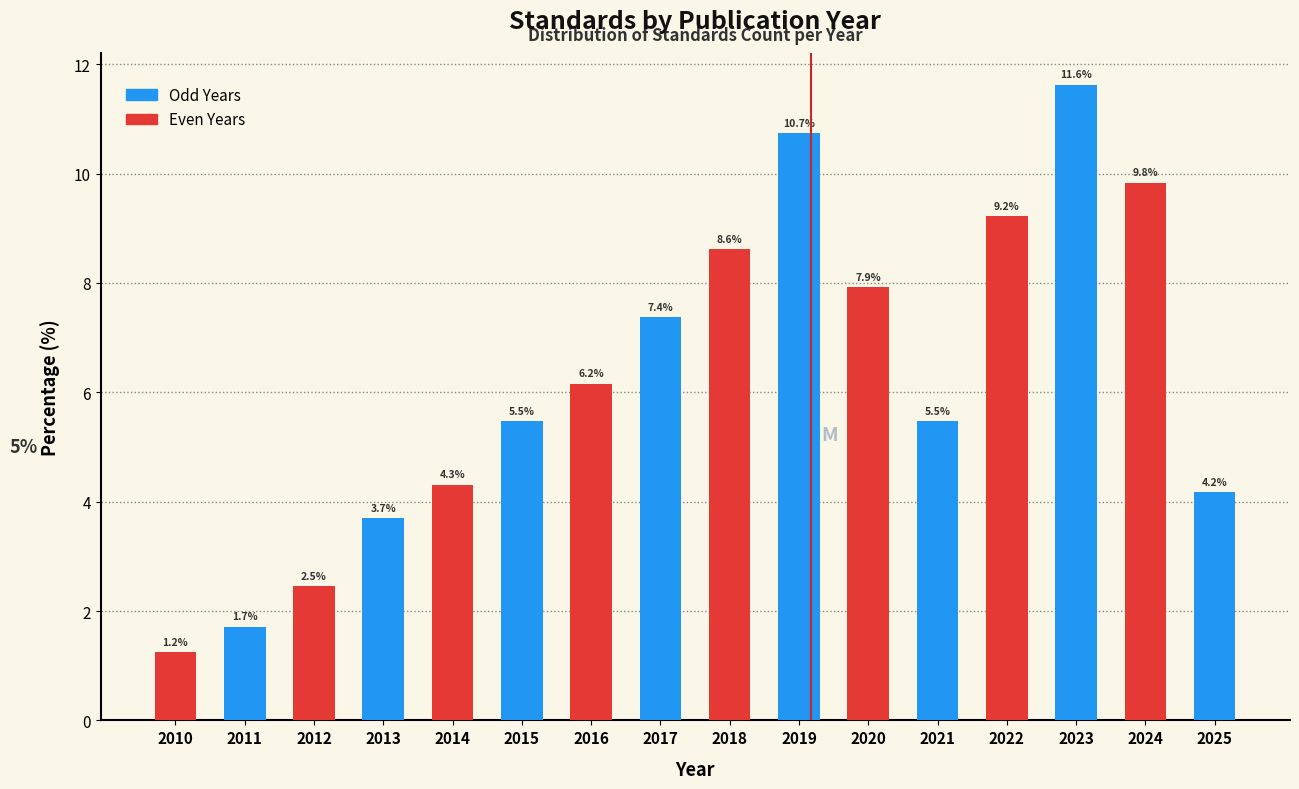

Reading left to right, transcribe all the data shown in this chart.

2010=1.2	2011=1.7	2012=2.5	2013=3.7	2014=4.3	2015=5.5	2016=6.2	2017=7.4	2018=8.6	2019=10.7	2020=7.9	2021=5.5	2022=9.2	2023=11.6	2024=9.8	2025=4.2